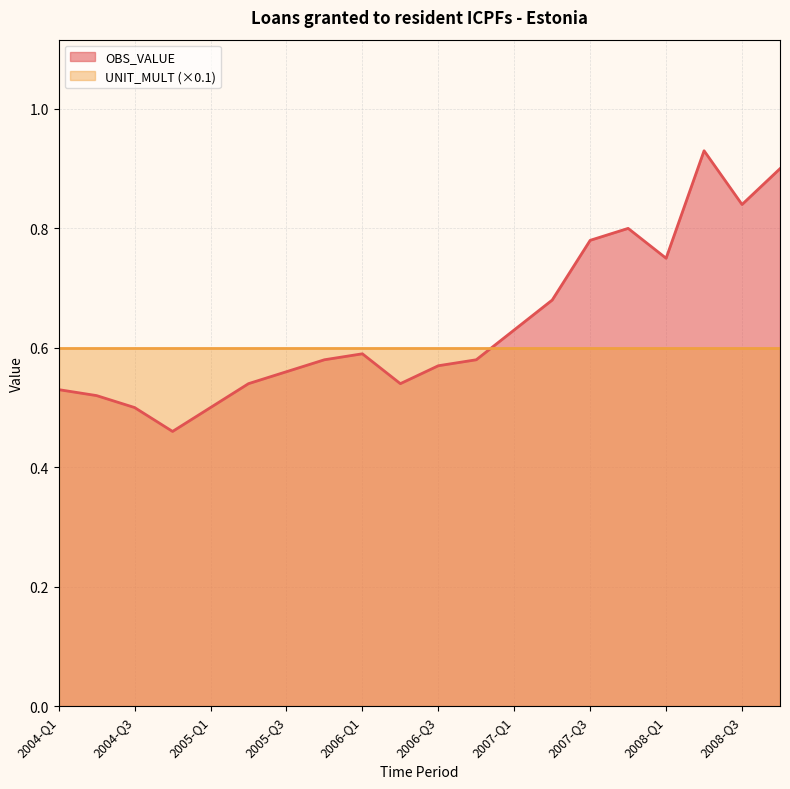

What is the change in value from 2006-Q2 to 2008-Q3?

+0.3